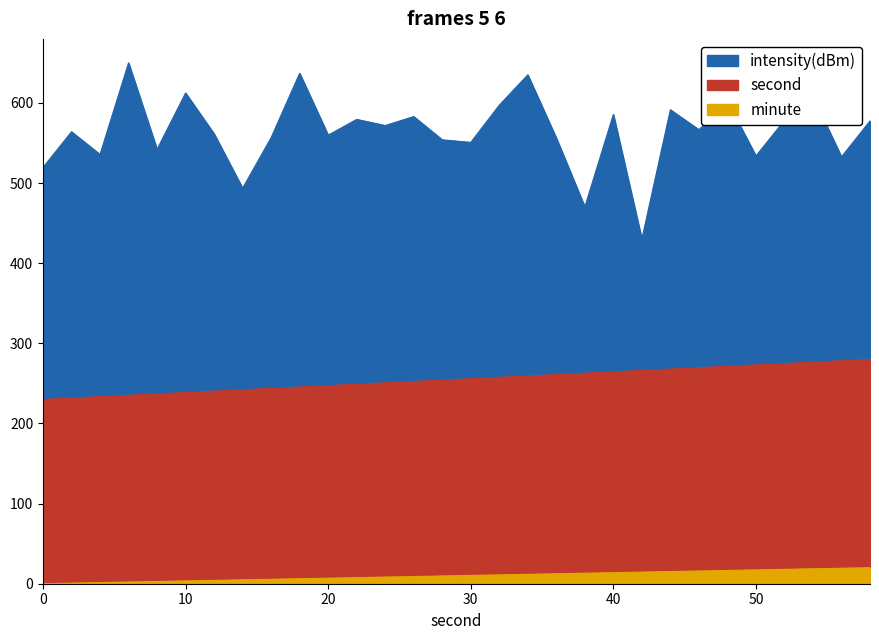

What value does the intensity(dBm) series have at 4?

535.8